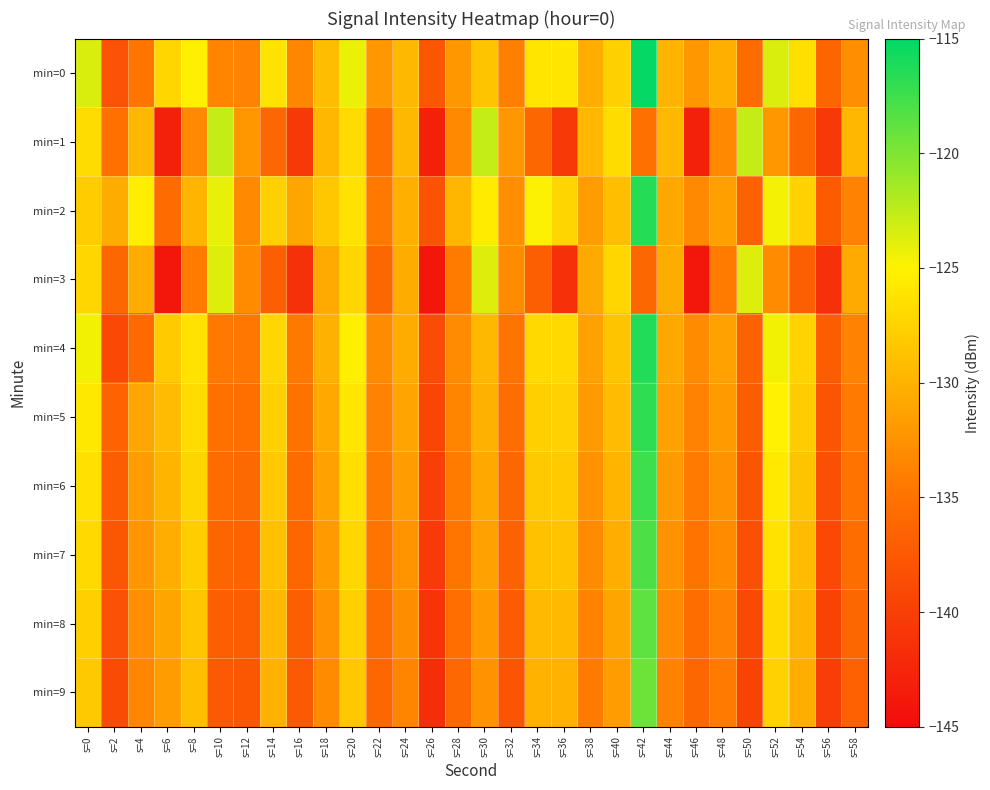

What is the smallest value displayed?

-143.9